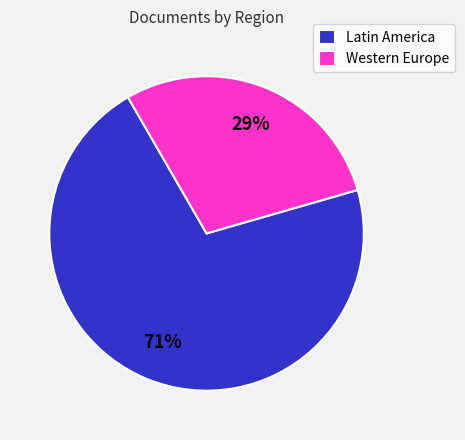

Which has a higher value, Latin America or Western Europe?

Latin America